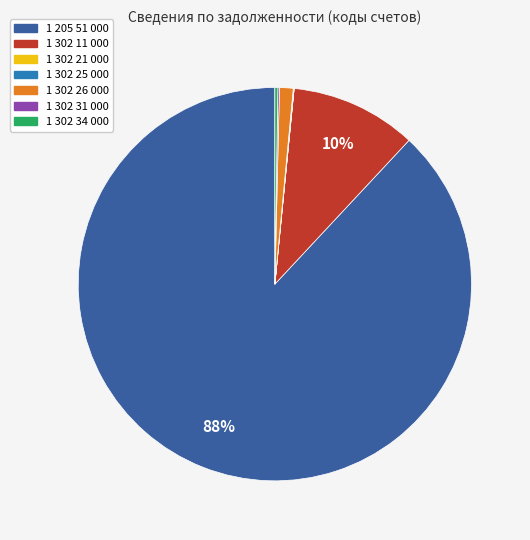

Which slice is the largest?

1 205 51 000